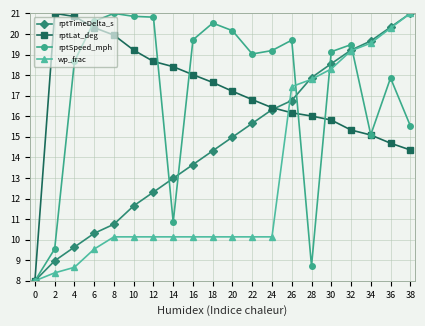

Is the value of rptTimeDelta_s at 20 greater than the value of wp_frac at 30?

No